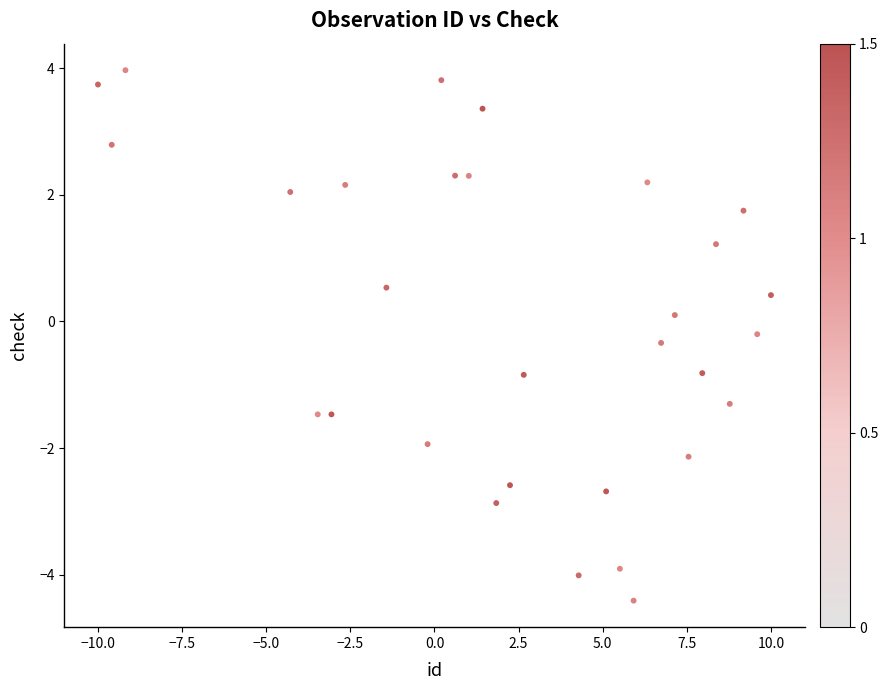

What is the range of X values (max minus min)?

20.0